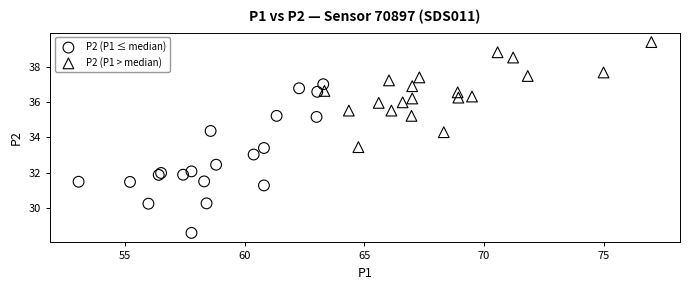

Which series contains the lowest Y value?

P2 (P1 ≤ median)